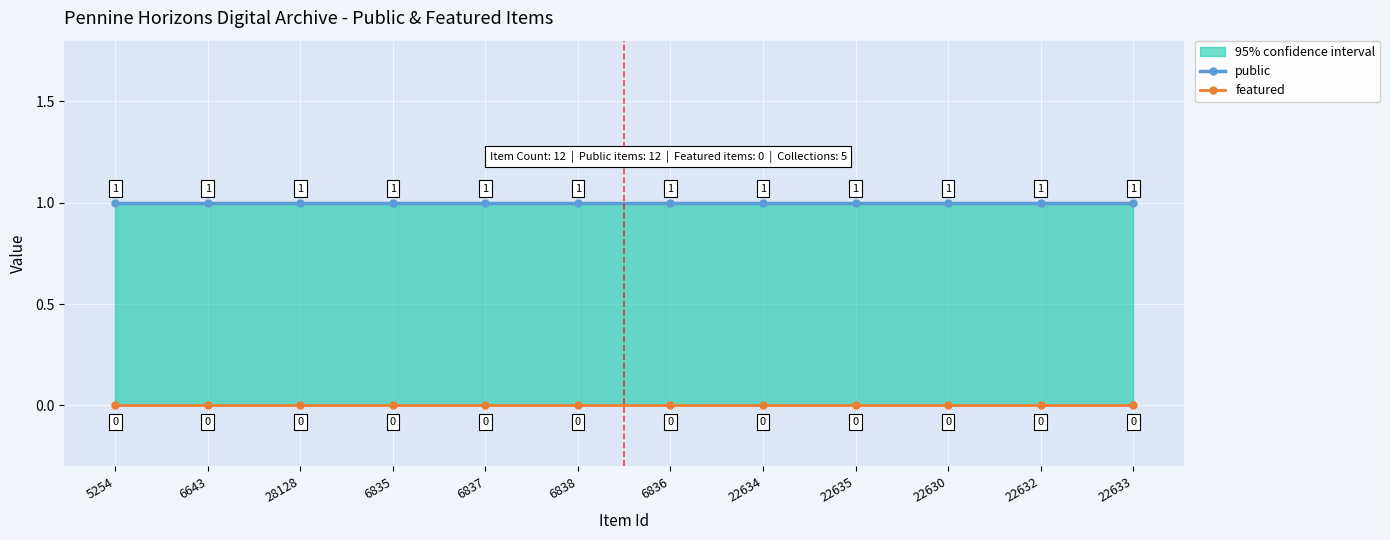

True or false: featured and public cross at least once.

False